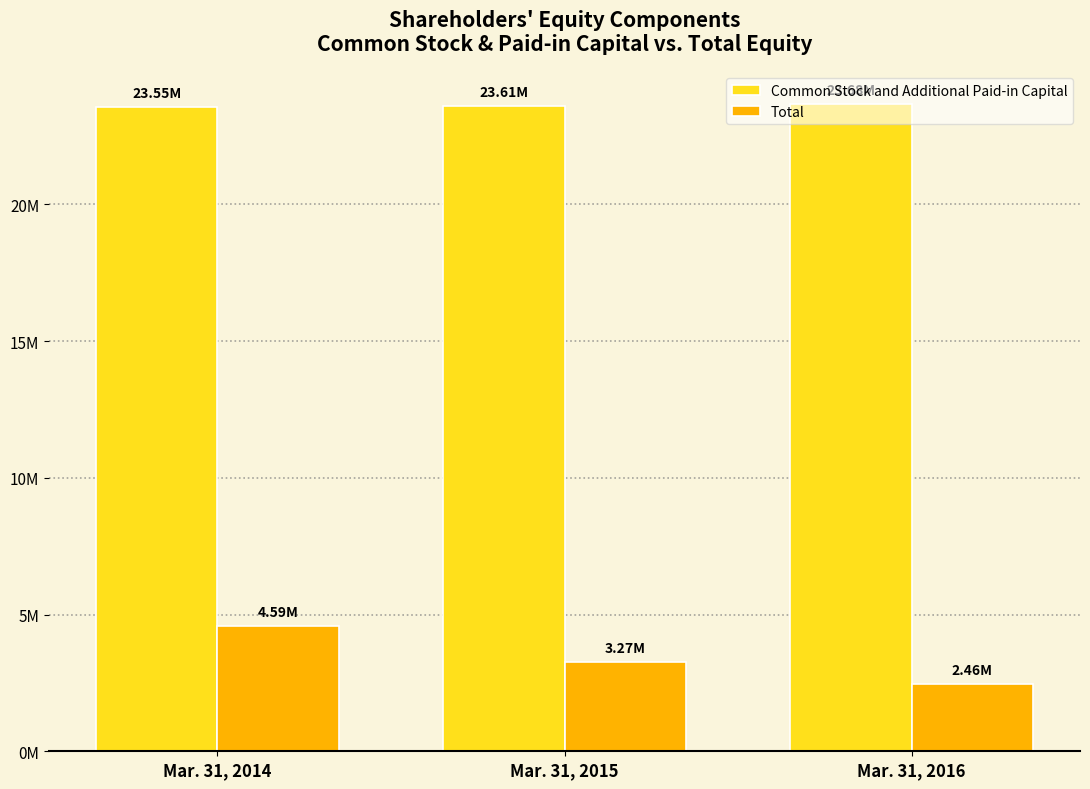

What is the difference between the highest and lowest values at Mar. 31, 2014?

18957371